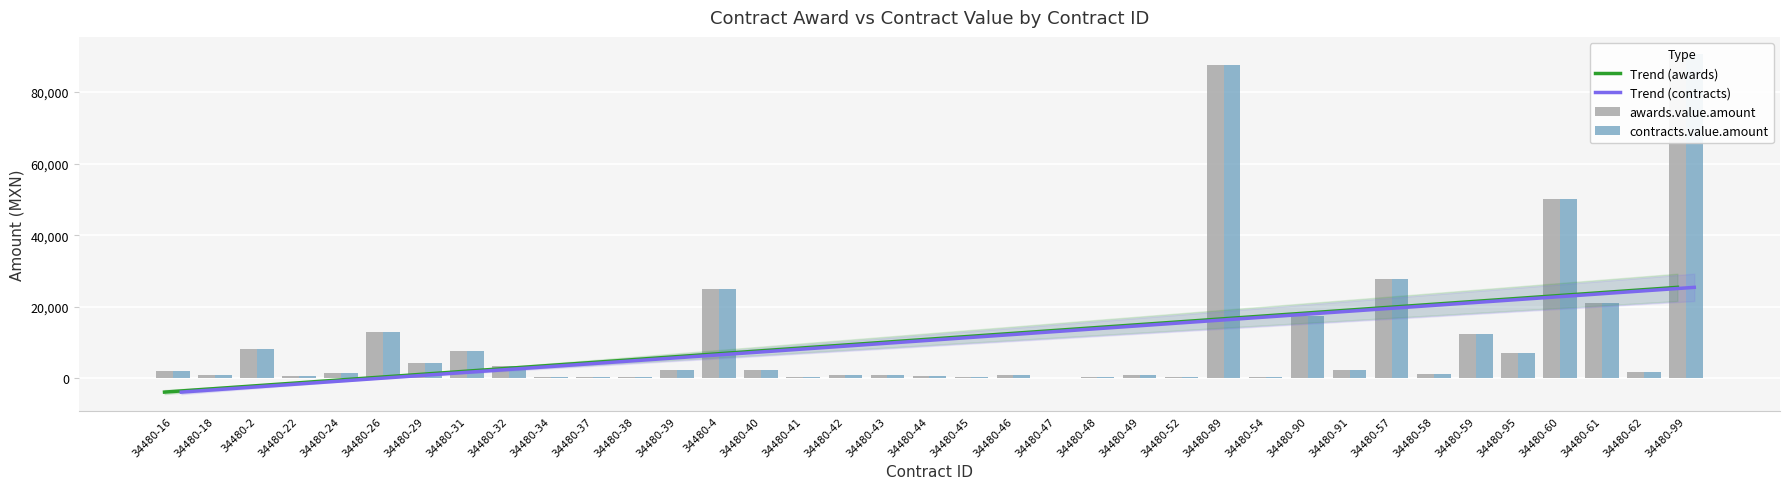

How many values in Trend (contracts) are below zero?

5